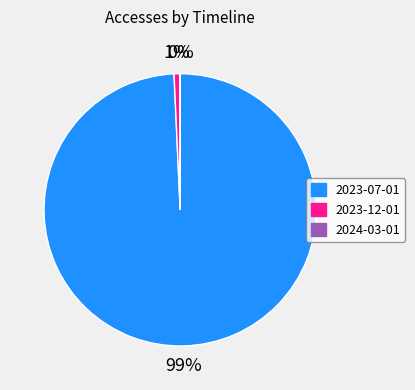

To the nearest percent, what is the difference between the largest and smallest slice percentages?

99%